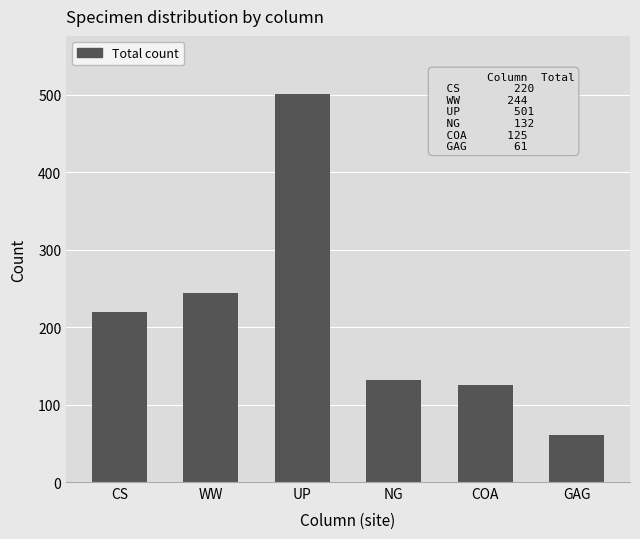

What is the average value?

214